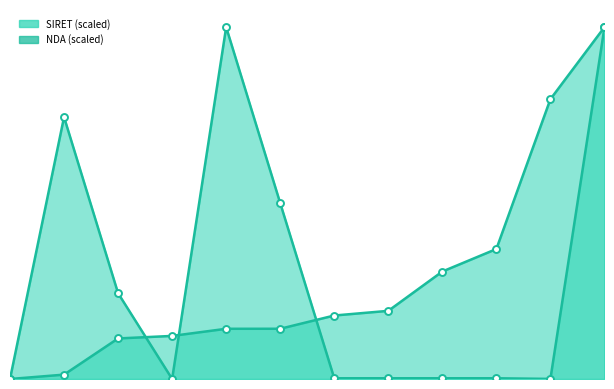

How many distinct data groups are displayed?

2